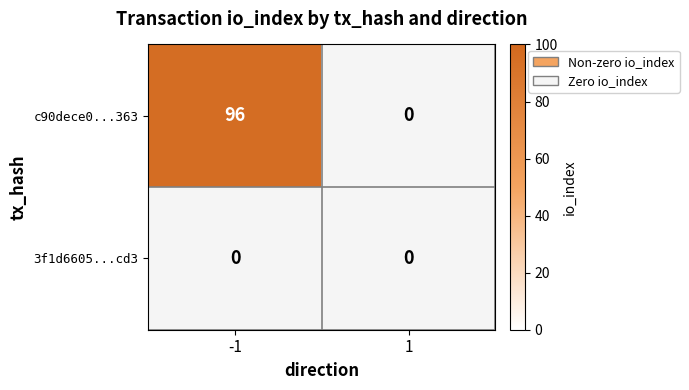

Reading right to left, extract all data points from this chart.

c90dece098f89fc5eb84f31dffbb2e0dd84f363: direction_1=0	direction_-1=96
3f1d6605a933c72d95202b1c05478eb2f4abcd3: direction_1=0	direction_-1=0